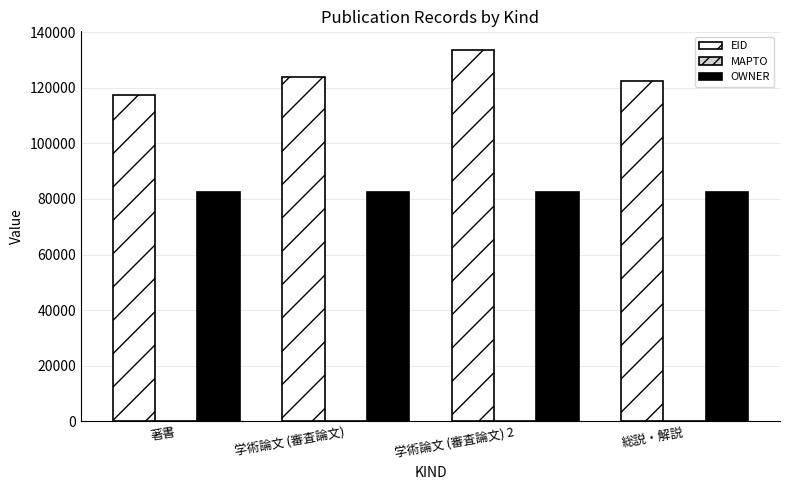

Reading left to right, list all the values displayed in this chart.

EID: 著書=117435	学術論文 (審査論文)=123832	学術論文 (審査論文) 2=133588	総説・解説=122367
OWNER: 著書=82606	学術論文 (審査論文)=82606	学術論文 (審査論文) 2=82606	総説・解説=82606